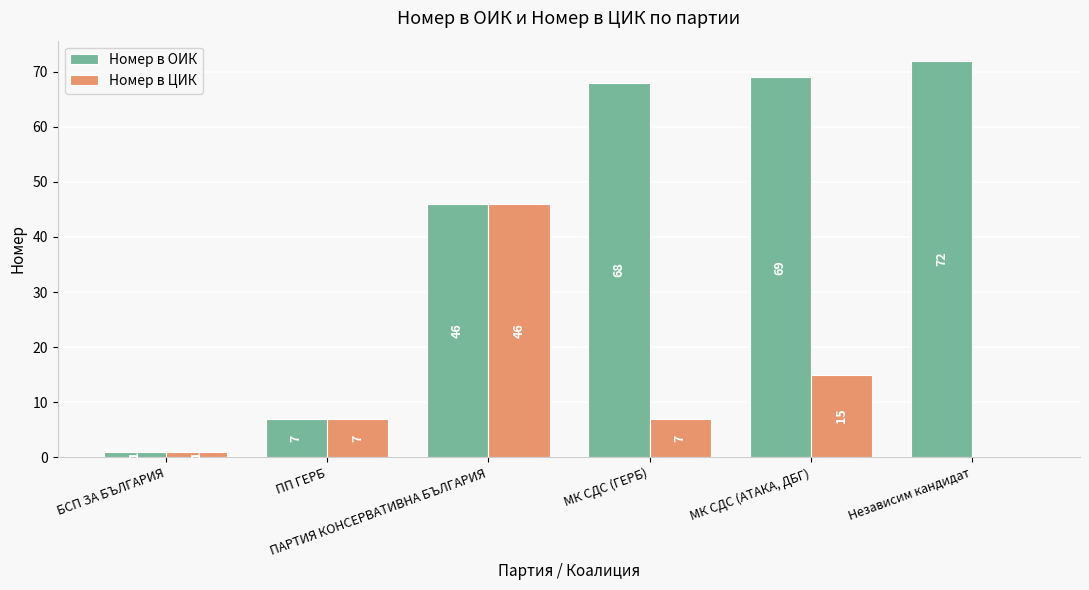

Reading right to left, list all the values displayed in this chart.

Номер в ОИК: 72	69	68	46	7	1
Номер в ЦИК: 0	15	7	46	7	1